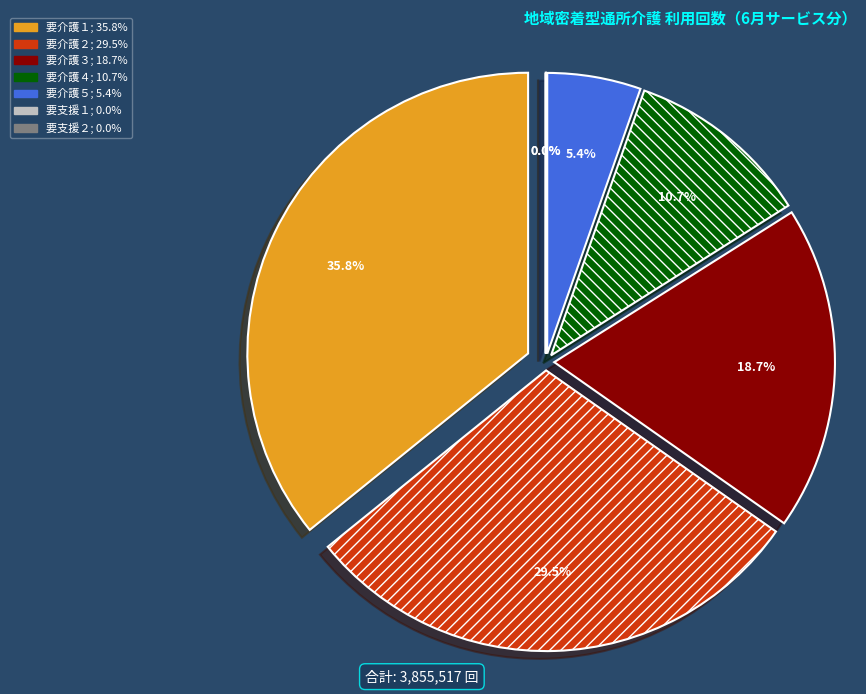

The 要介護５ slice represents 5% of the pie. True or false?

True